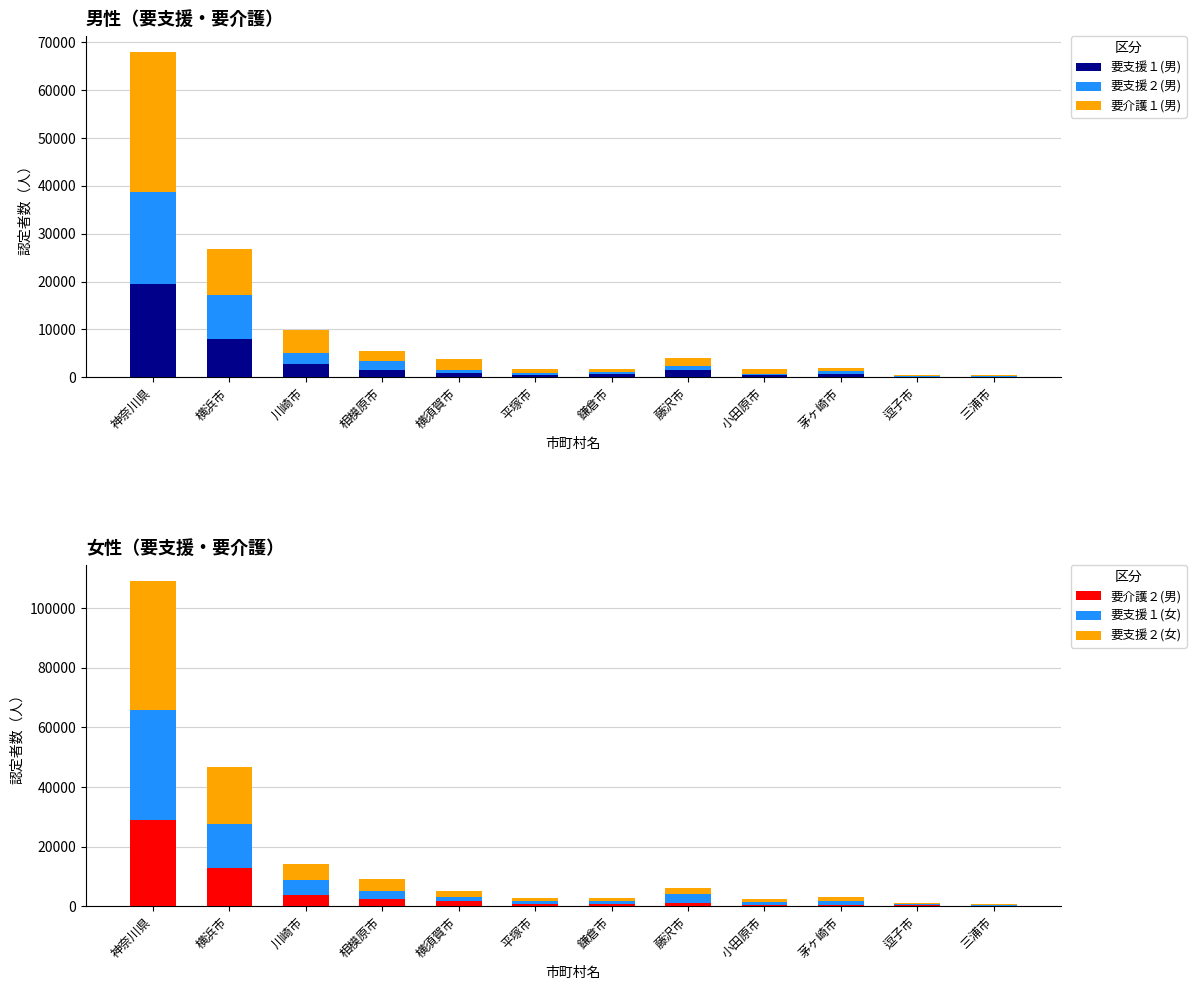

How many distinct data groups are displayed?

6